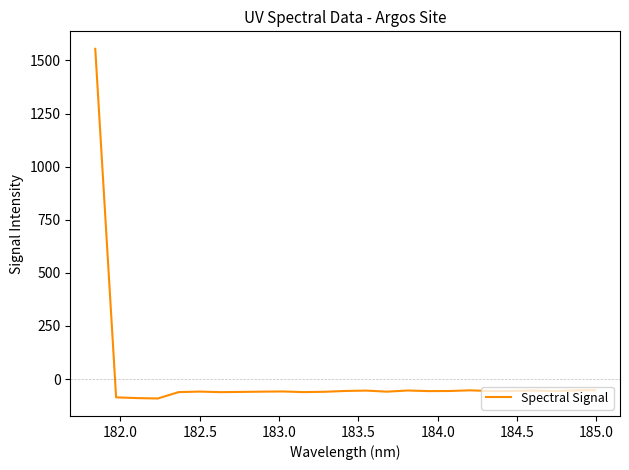

What is the difference between the maximum and minimum values?

1646.2